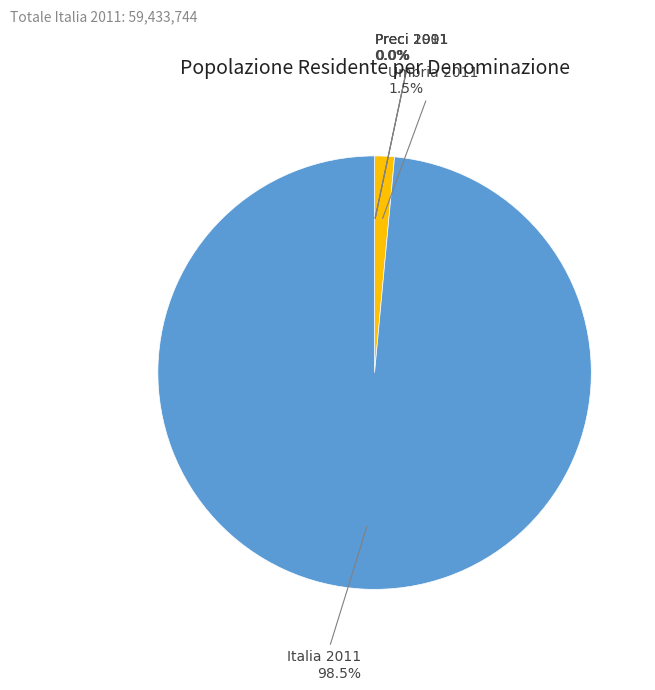

Which category has the biggest portion of the pie?

Italia 2011